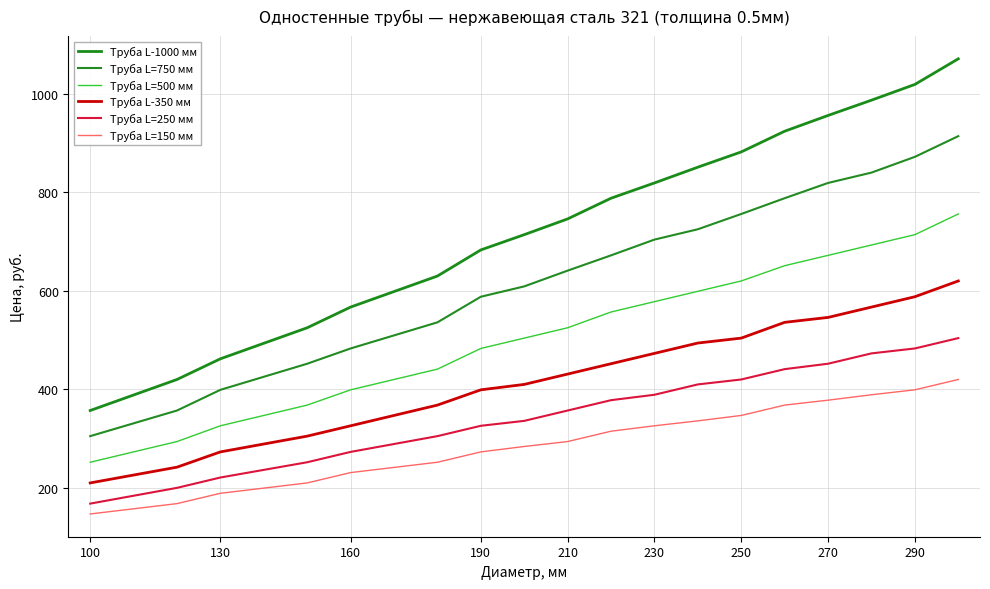

True or false: Труба L=150 мм and Труба L=750 мм cross at least once.

False